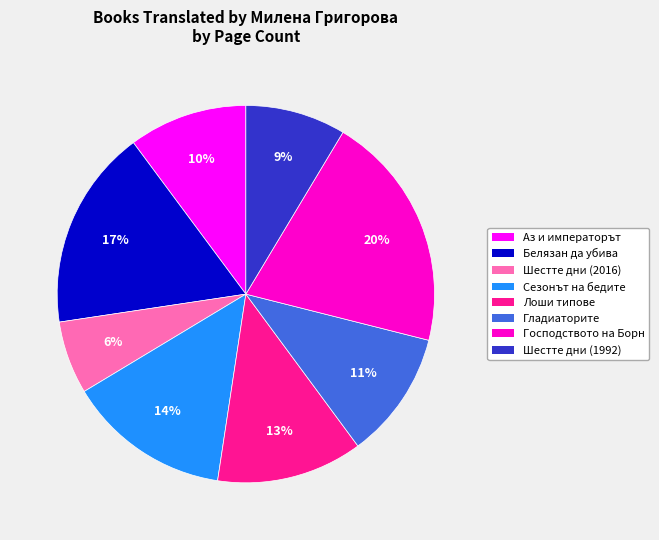

Is the sum of Белязан да убива and Аз и императорът greater than half?

No